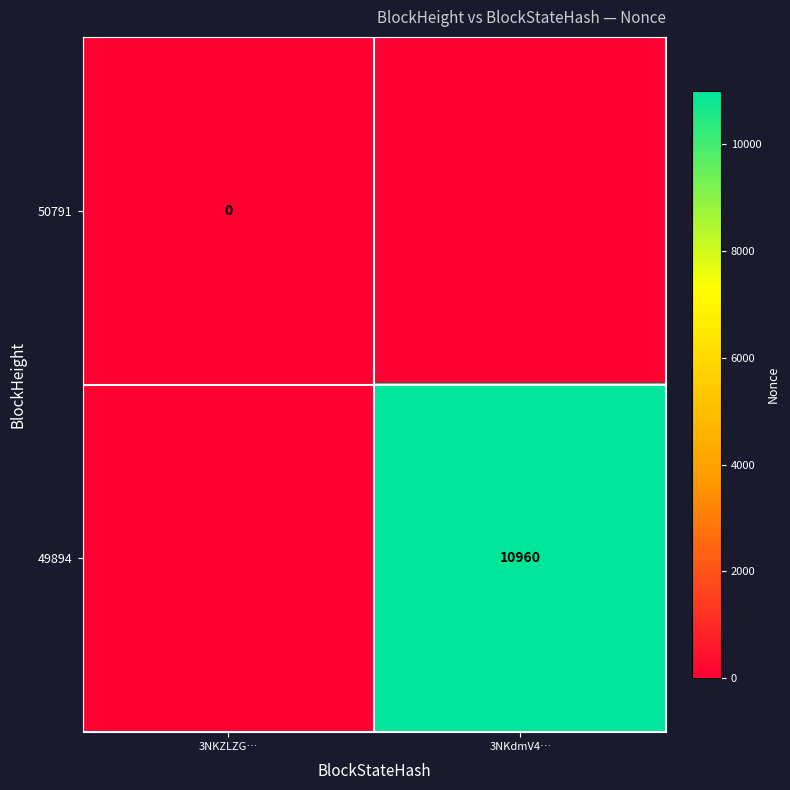

Is the value of 49894 at 3NKdmV4… greater than the value of 50791 at 3NKZLZG…?

Yes